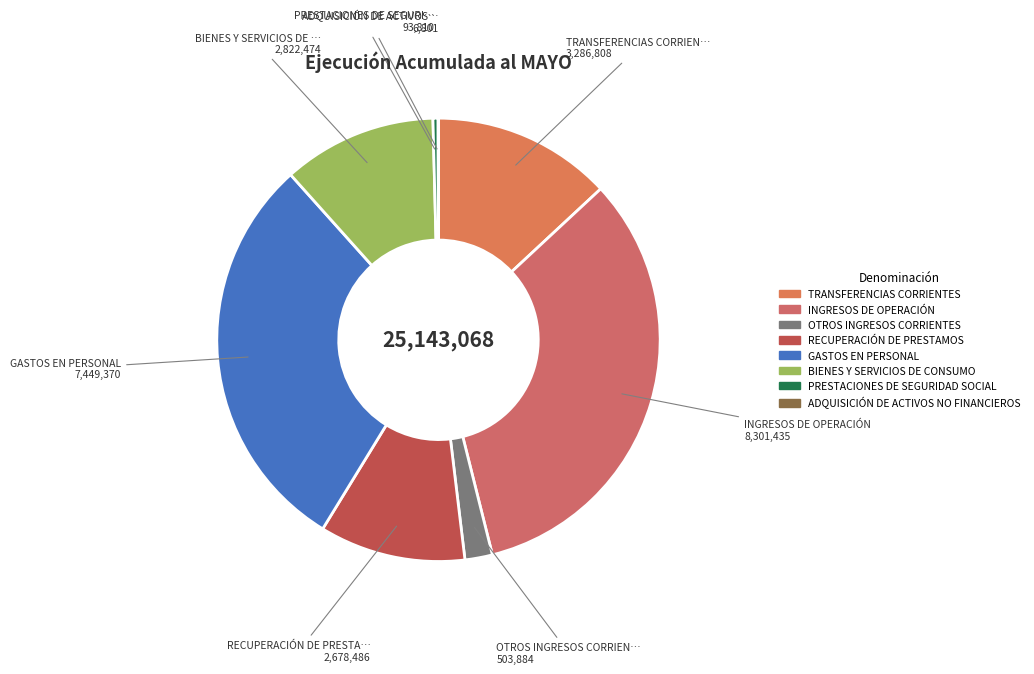

Is it true that GASTOS EN PERSONAL is 30% of the pie?

True